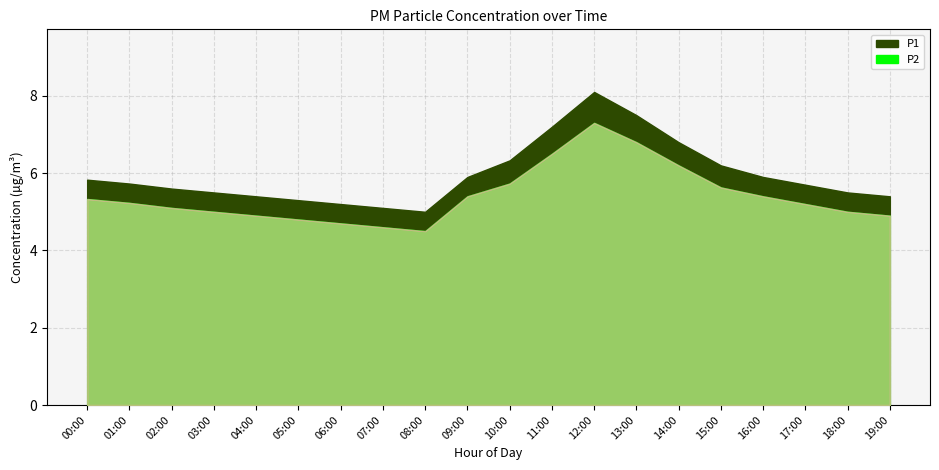

List the series in order of their peak value, highest first.

P1, P2